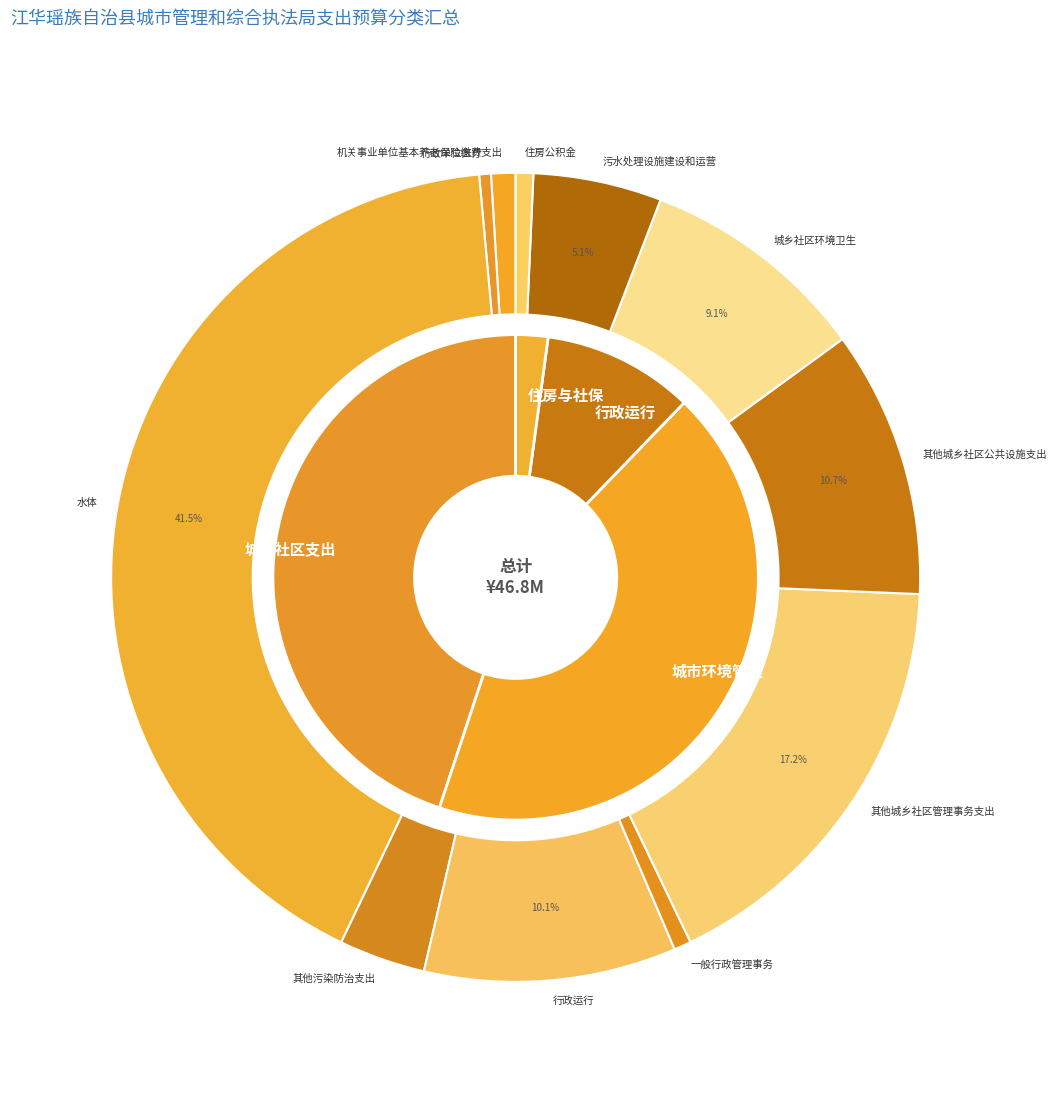

To the nearest percent, what portion does 其他城乡社区管理事务支出 represent?

17%